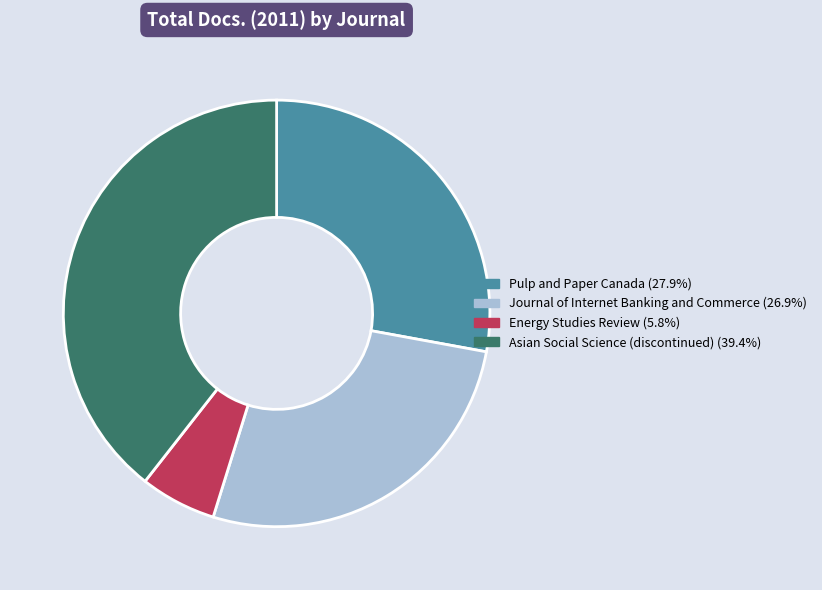

What is the ratio of the value at Asian Social Science (discontinued) to the value at Journal of Internet Banking and Commerce?

1.5